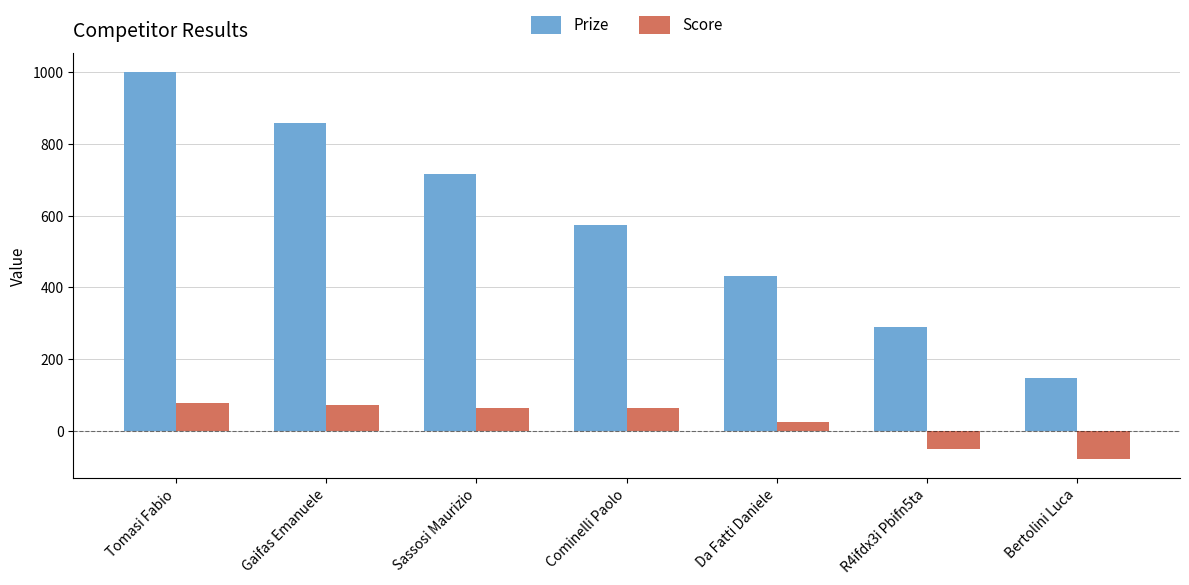

Rank the series by their average value, from lowest to highest.

Score, Prize